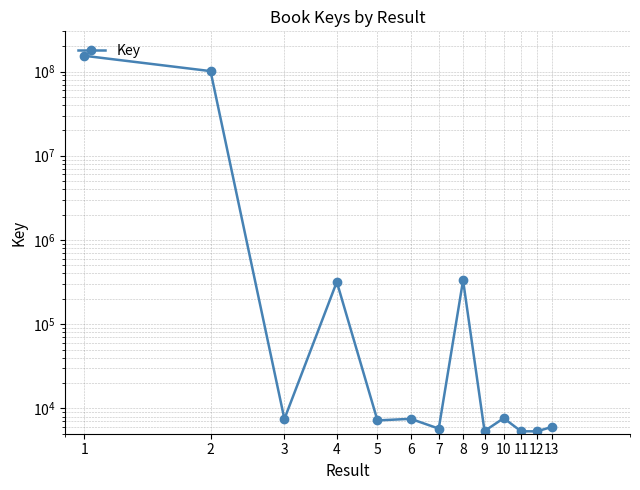

What is the ratio of the value at 6 to the value at 10?

1.0